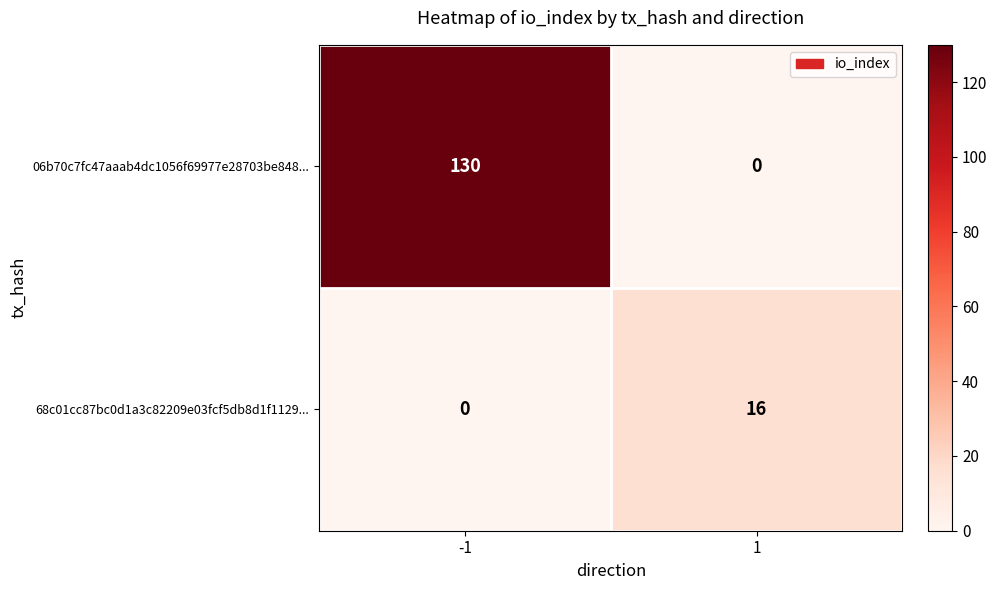

Which series has the largest range (max minus min)?

06b70c7fc47aaab4dc1056f69977e28703be848...